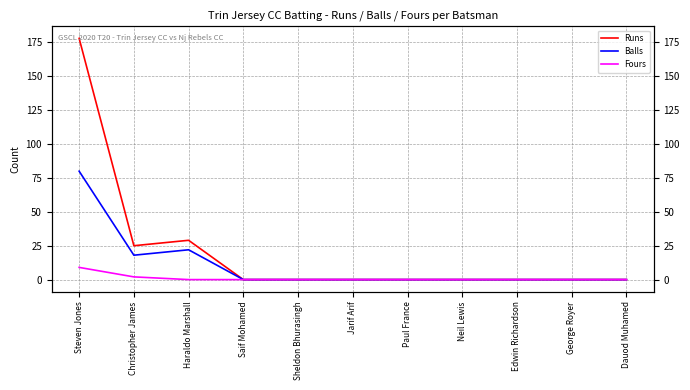

Which series has the largest range (max minus min)?

Runs